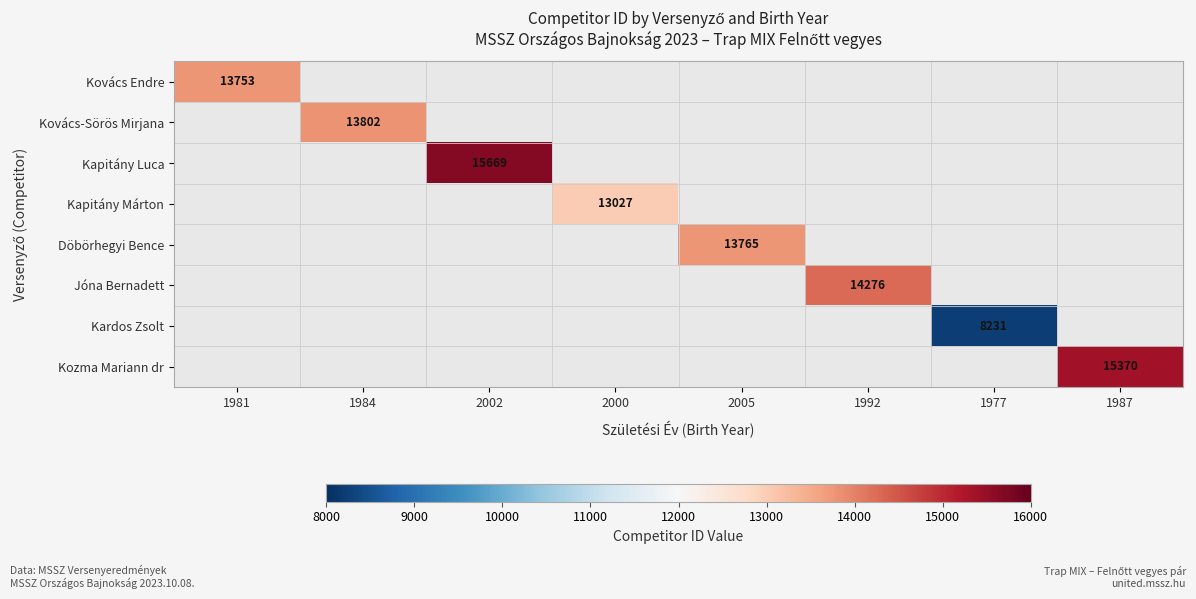

How many categories are shown in the chart?

8